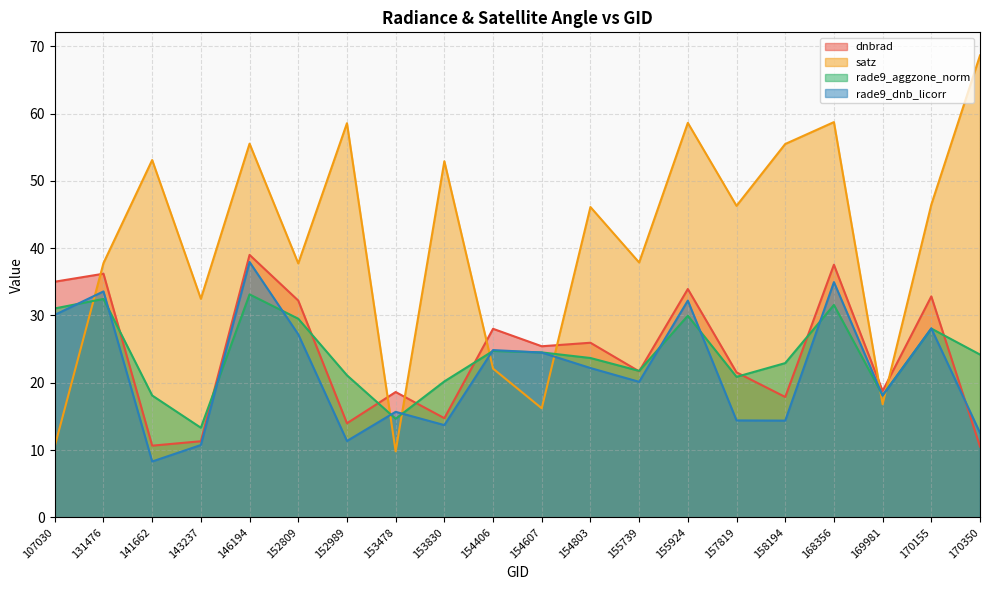

Reading right to left, what are all the values shown in this chart?

dnbrad: 10.5	32.8	18.8	37.5	17.9	21.5	33.9	21.7	25.9	25.4	28.0	14.7	18.6	14.0	32.2	39.0	11.3	10.6	36.2	35.0
satz: 68.6	46.5	16.8	58.7	55.5	46.3	58.6	37.9	46.1	16.2	22.1	52.9	9.8	58.6	37.7	55.5	32.5	53.1	37.8	10.6
rade9_aggzone_norm: 24.2	28.0	18.1	31.6	22.9	20.9	30.0	21.8	23.7	24.5	24.7	20.2	14.6	21.1	29.5	33.1	13.3	18.1	32.5	31.0
rade9_dnb_licorr: 12.6	28.1	18.1	34.9	14.4	14.4	32.2	20.1	22.2	24.5	24.8	13.7	15.7	11.3	27.2	37.9	10.7	8.3	33.6	30.1